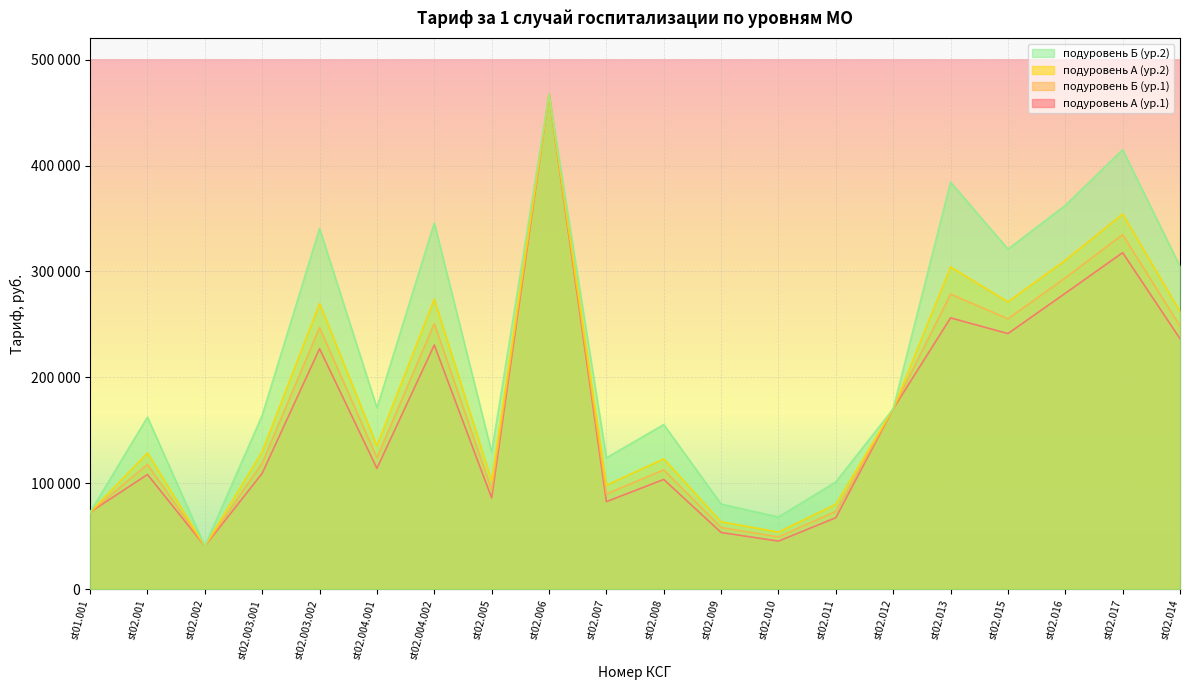

Rank the categories by подуровень А (ур.1) value from lowest to highest.

st02.002, st02.010, st02.009, st02.011, st01.001, st02.007, st02.005, st02.008, st02.001, st02.003.001, st02.004.001, st02.012, st02.003.002, st02.004.002, st02.014, st02.015, st02.013, st02.016, st02.017, st02.006